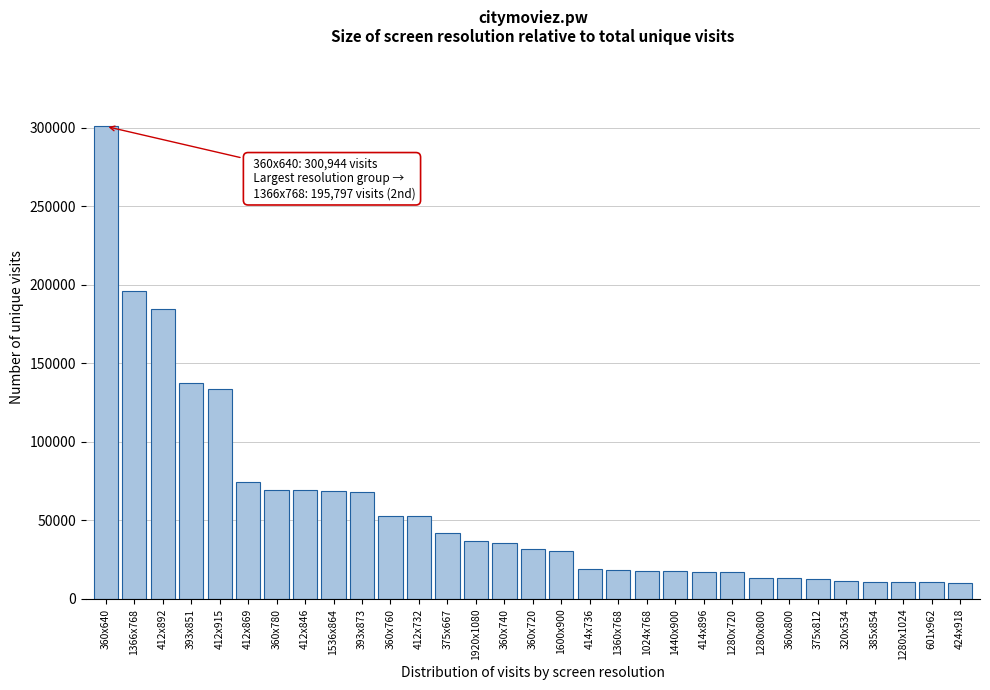

Which category has the highest value across all series?

360x640